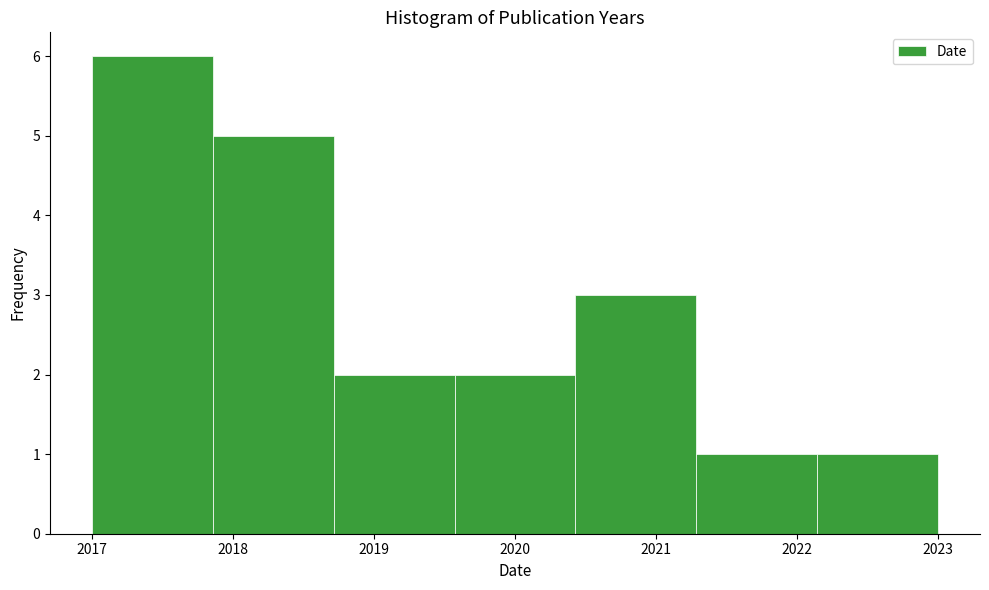

Reading left to right, list every bar in this chart as the range it spans on the x-axis followed by its height. Neither the bar edges nor the heights are printed on the chart, so give them approximately, as read against the axes.

2017.0 to 2017.9: 6
2017.9 to 2018.7: 5
2018.7 to 2019.6: 2
2019.6 to 2020.4: 2
2020.4 to 2021.3: 3
2021.3 to 2022.1: 1
2022.1 to 2023.0: 1